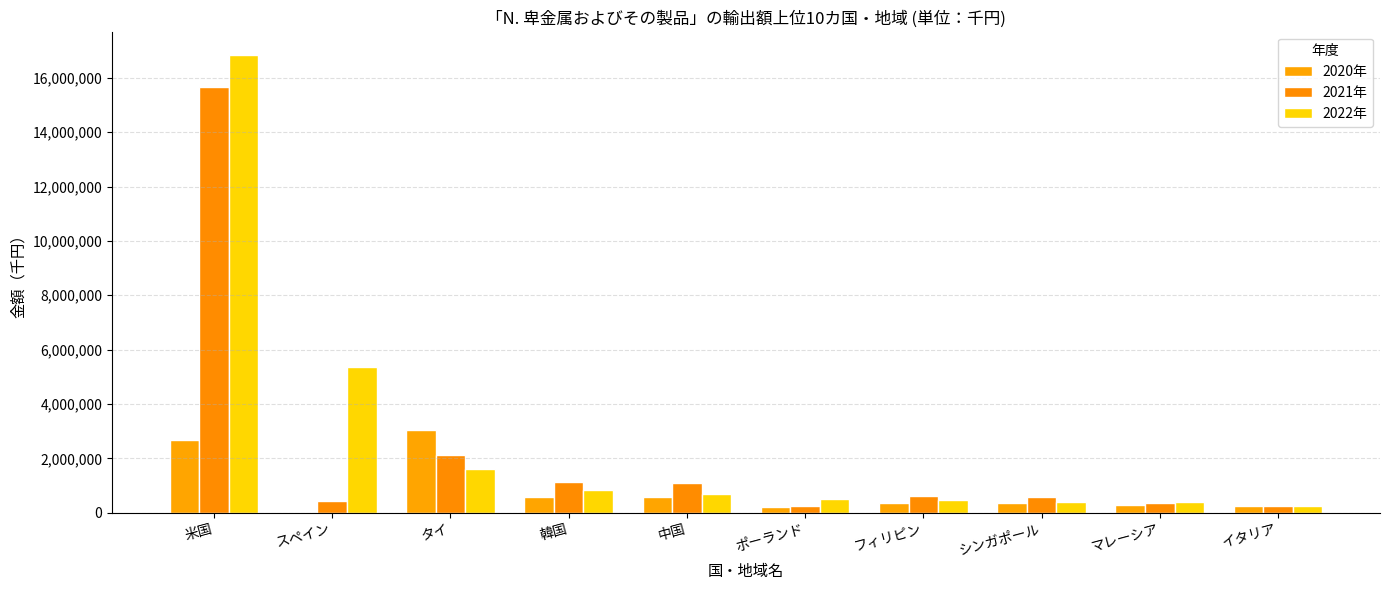

Reading right to left, extract all data points from this chart.

2020年: イタリア=247948	マレーシア=274922	シンガポール=363438	フィリピン=368068	ポーランド=195087	中国=588287	韓国=592785	タイ=3050476	スペイン=5000	米国=2665610
2021年: イタリア=262856	マレーシア=349058	シンガポール=573596	フィリピン=596535	ポーランド=257467	中国=1102027	韓国=1117999	タイ=2130083	スペイン=431000	米国=15655340
2022年: イタリア=241084	マレーシア=386185	シンガポール=409162	フィリピン=475335	ポーランド=486342	中国=696890	韓国=836785	タイ=1593132	スペイン=5346000	米国=16854115